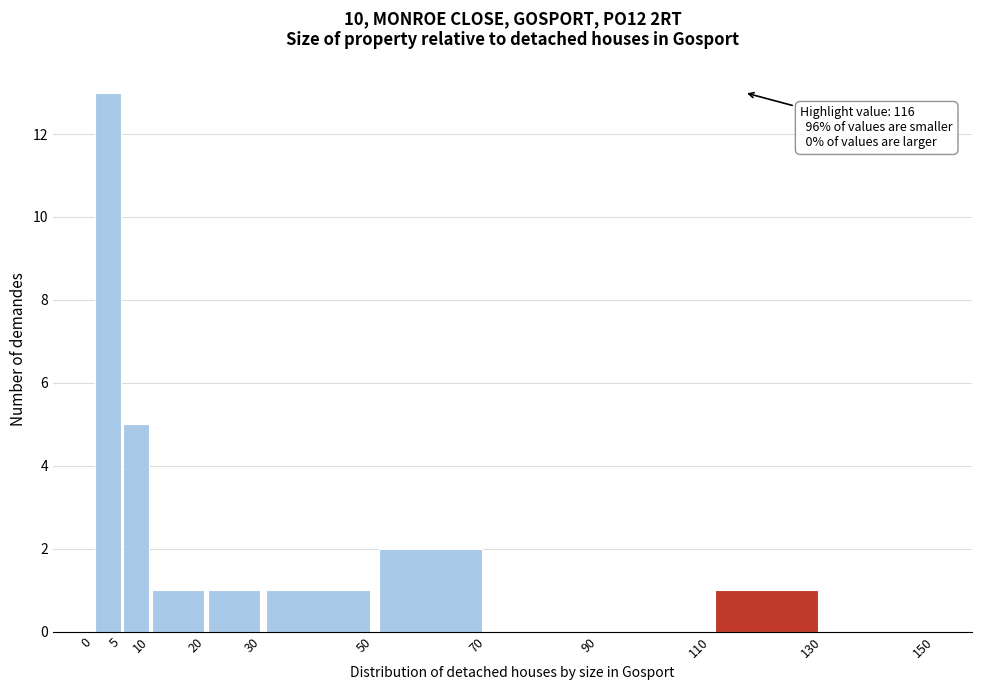

Over which range of the x-axis is the bar tallest?

0 to 5